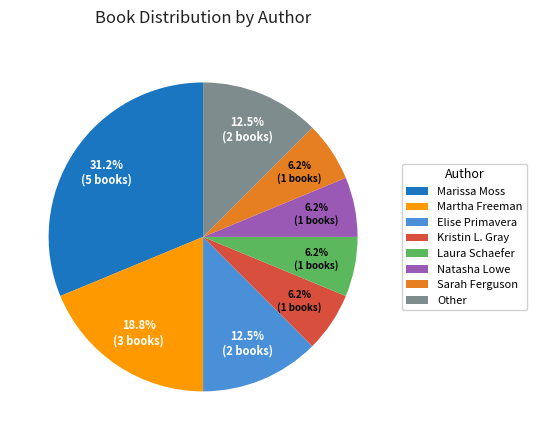

Approximately how many times larger is the value at Other compared to Sarah Ferguson?

2.0